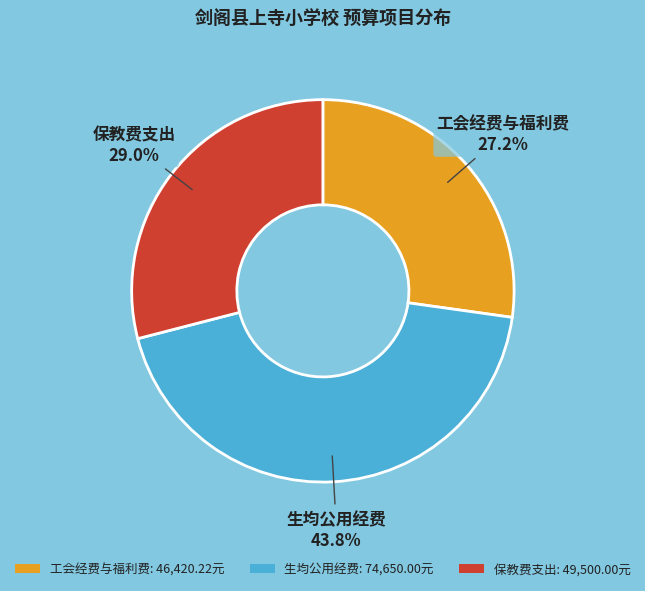

Which has a higher value, 工会经费与福利费 or 生均公用经费?

生均公用经费